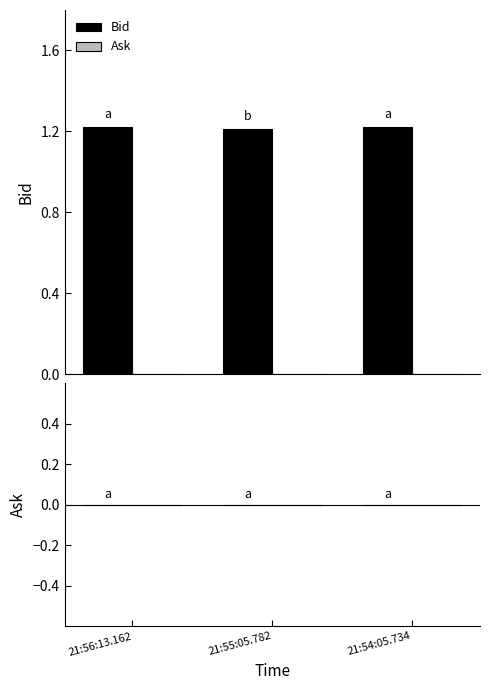

How many values are between 1 and 2?

3